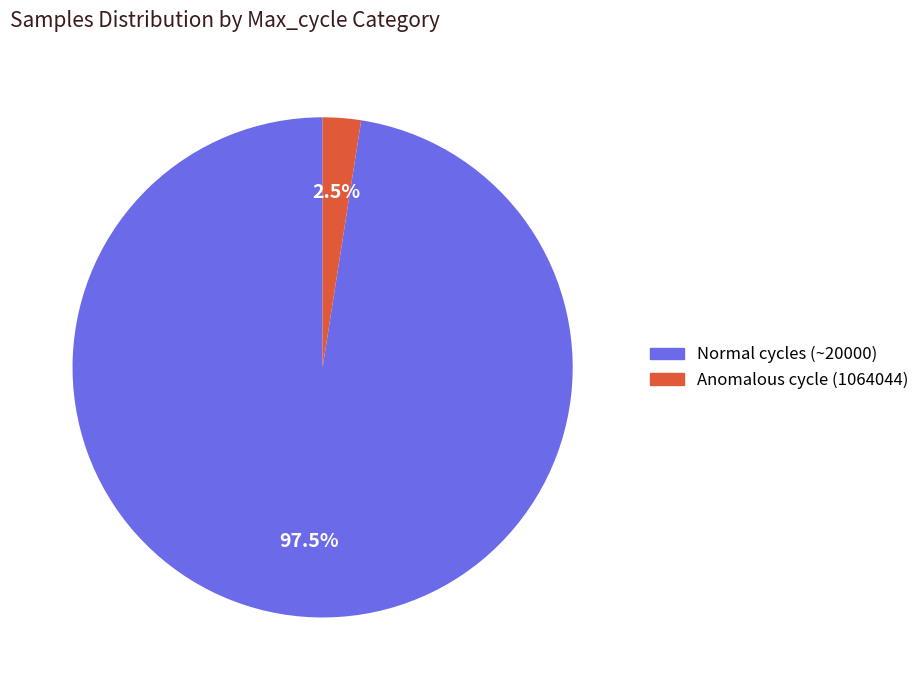

Is there any slice that represents more than half of the pie?

Yes